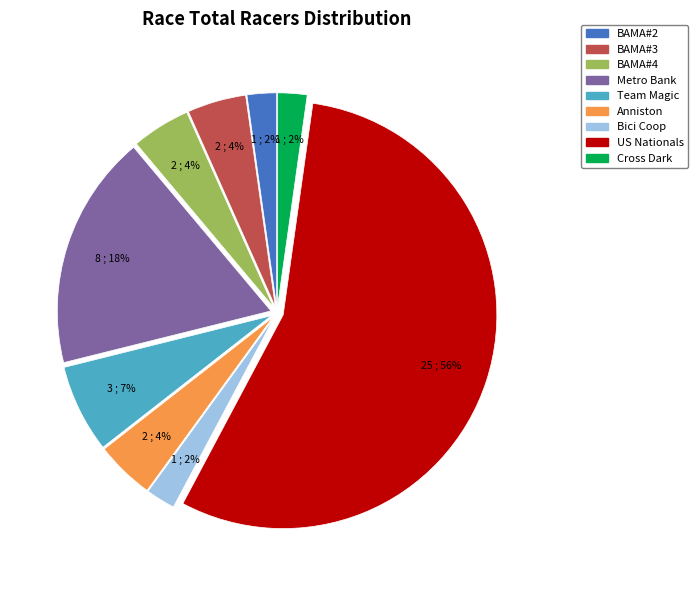

To the nearest percent, what percentage of the pie is BAMA#2?

2%